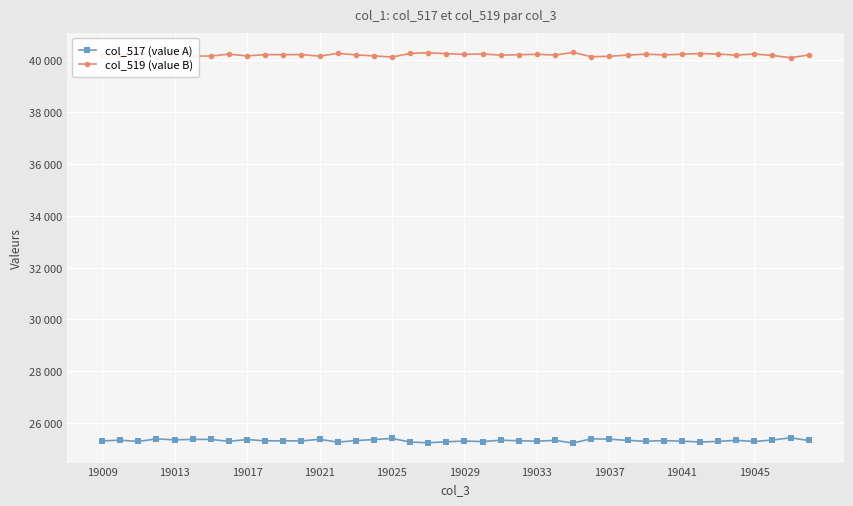

What is the difference between the maximum and second lowest values in the col_519 (value B) series?

179